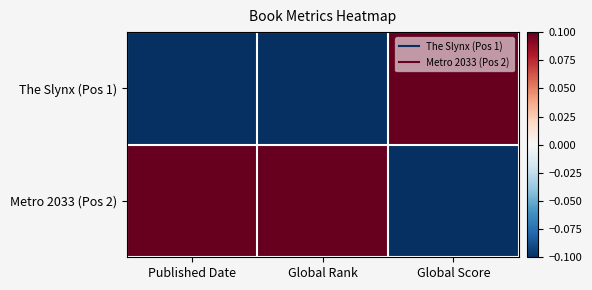

Reading right to left, what are all the values shown in this chart?

The Slynx (Pos 1): Global Score=0.1	Global Rank=-0.1	Published Date=-0.1
Metro 2033 (Pos 2): Global Score=-0.1	Global Rank=0.1	Published Date=0.1